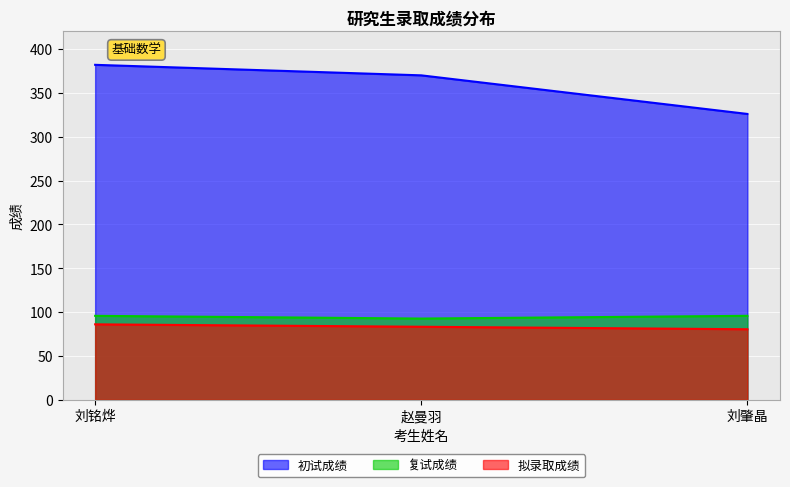

What is the value of the 复试成绩 point at the 3rd from the left?

95.8